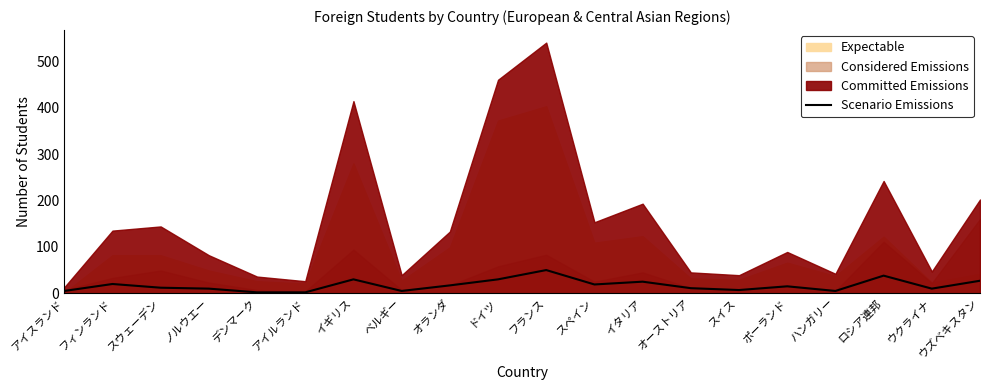

At which category does the data reach its first local valley?

ベルギー